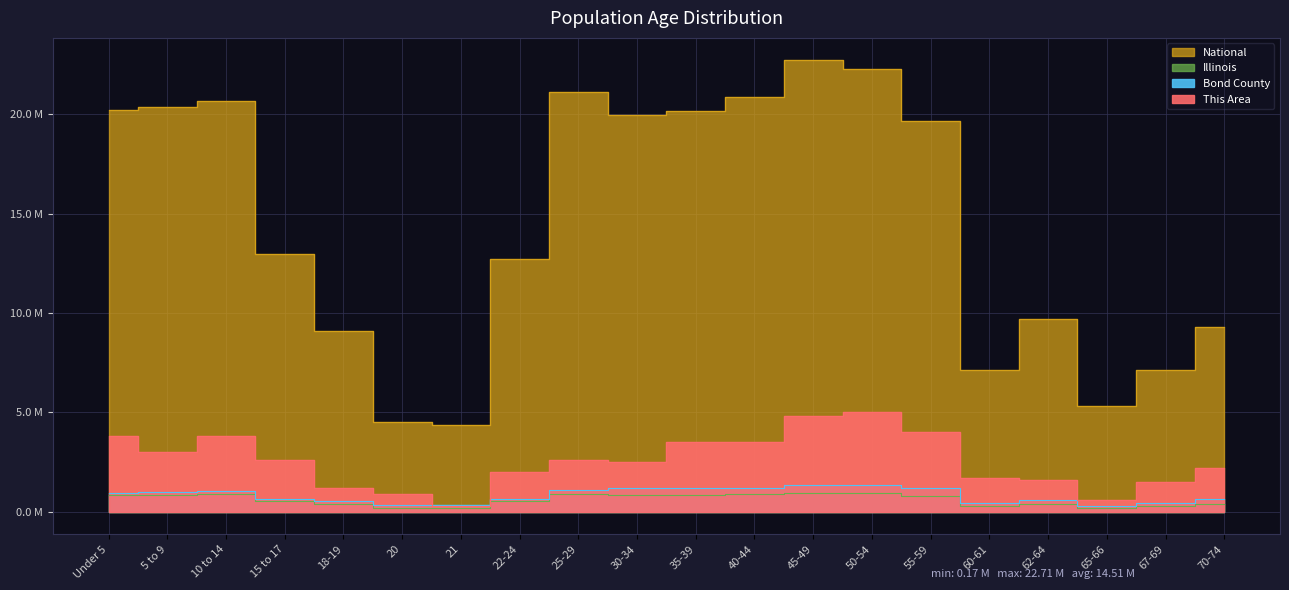

True or false: Illinois has more than 1 interior local peaks.

True